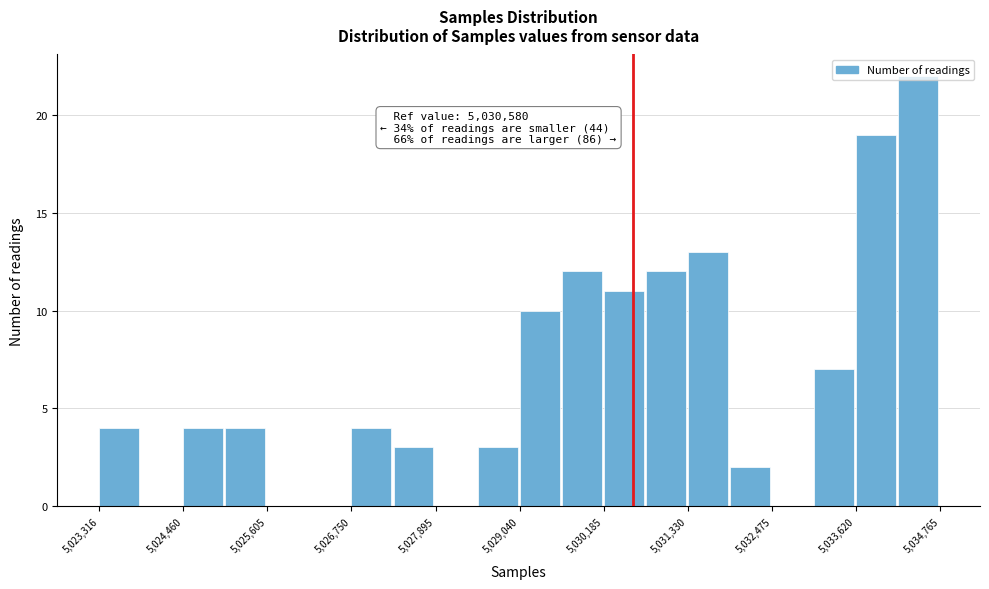

Read against the x-axis, roughly where is the centre of the tallest bar?

5034400